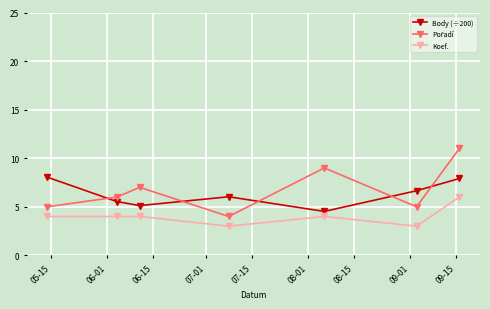

What is the greatest value displayed?

11.0